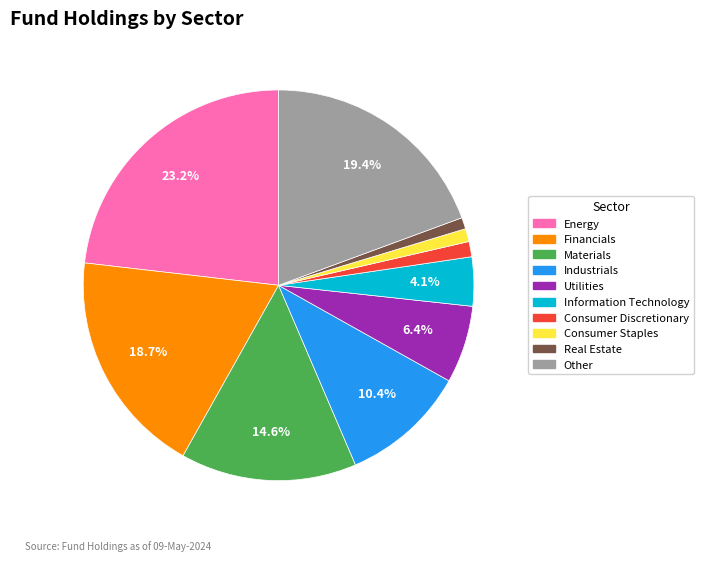

Does any single category account for the majority?

No